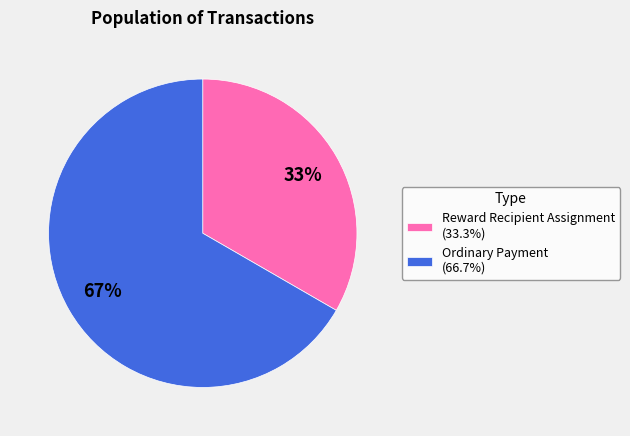

The Ordinary Payment slice represents 67% of the pie. True or false?

True